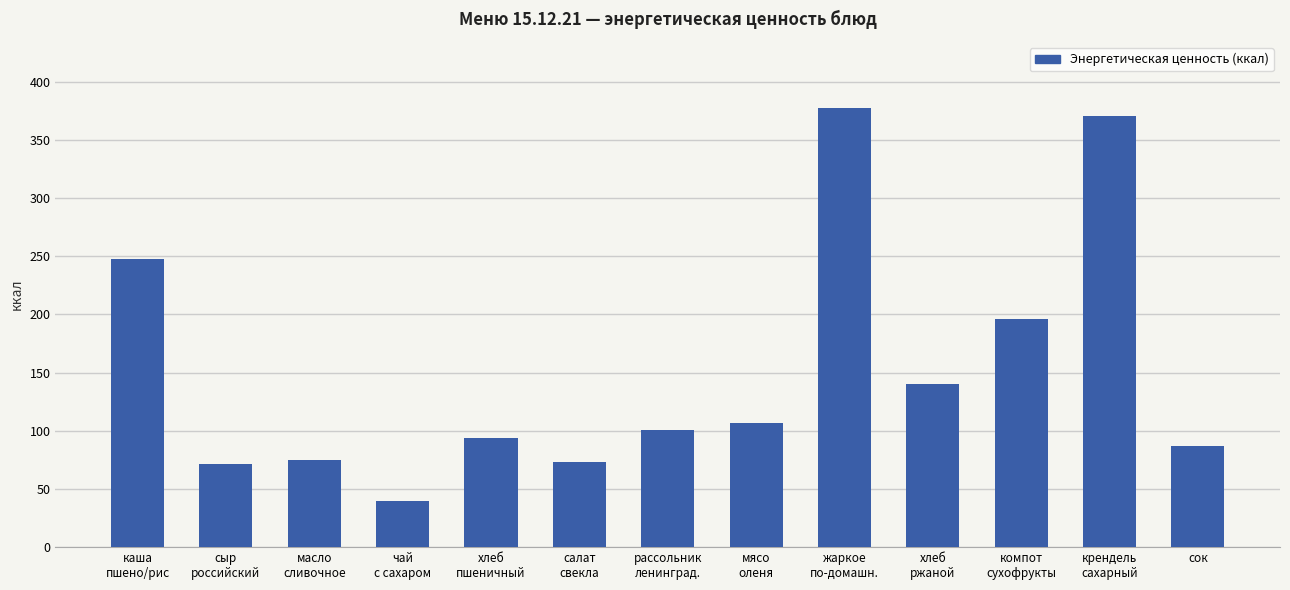

What is the value of the 4th bar from the left?

40.0